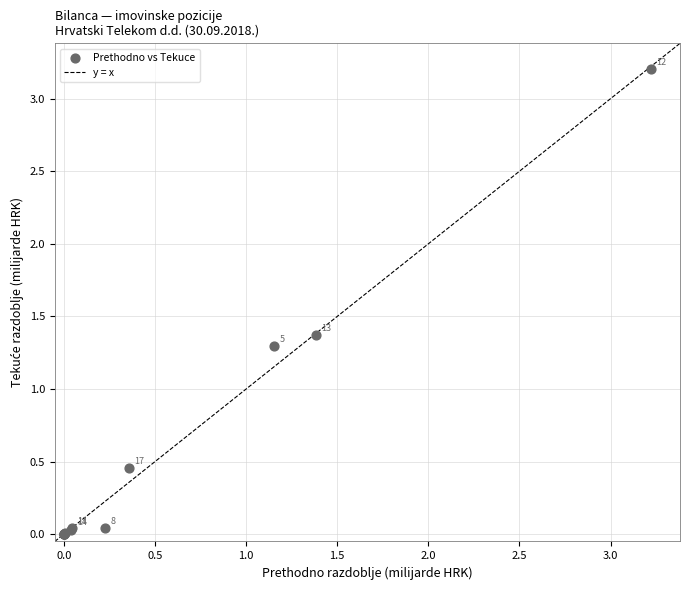

What Y value in the scatter plot is closest to 1?

1.3